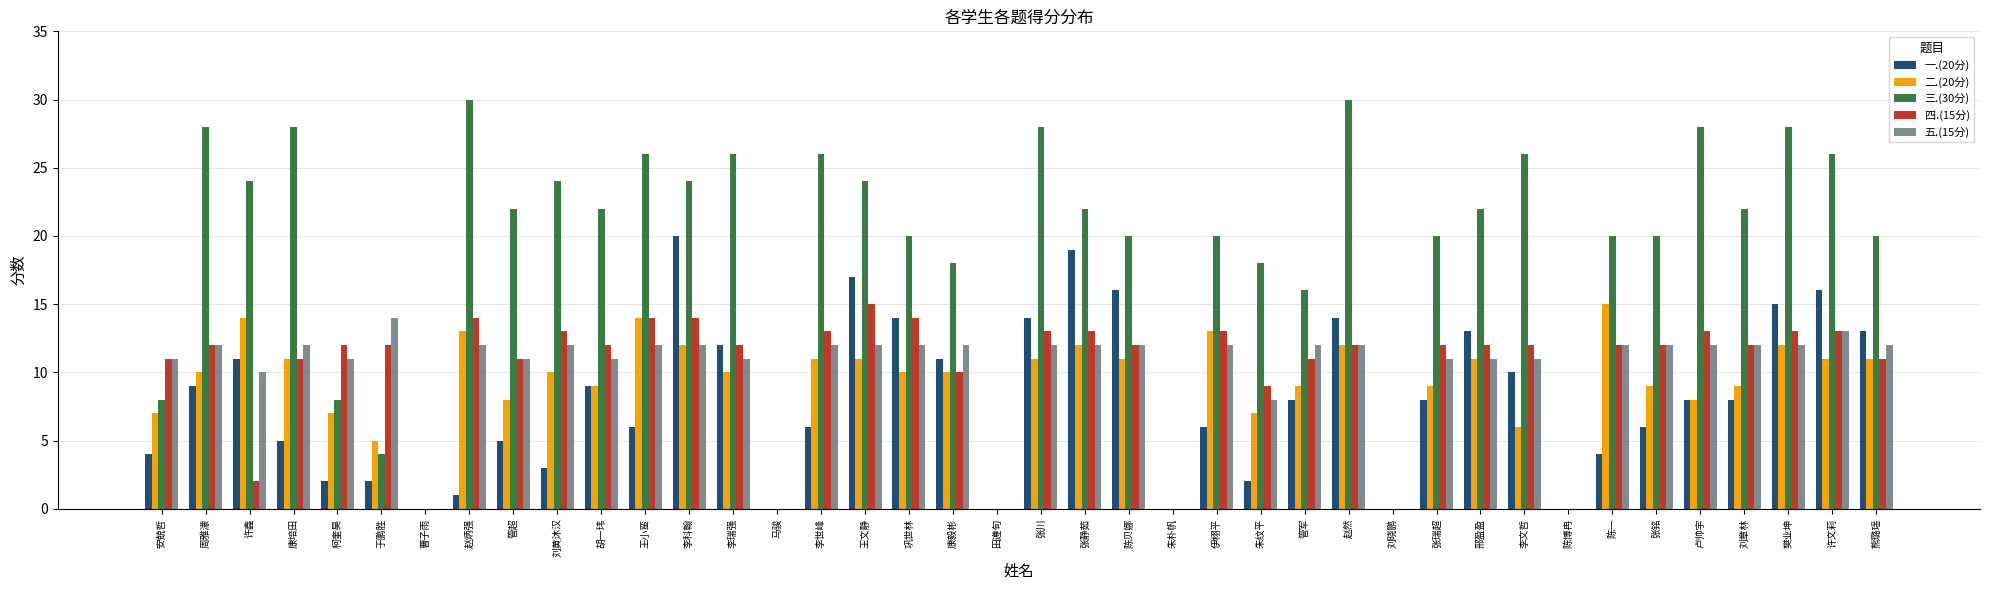

At which category is the sum across all series the highest?

李科翰